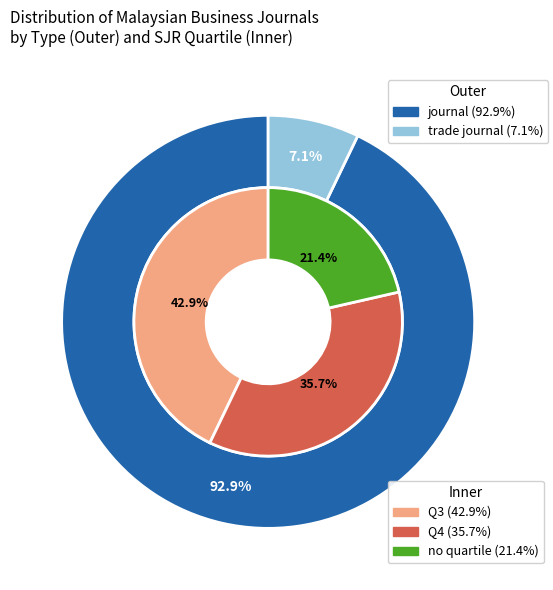

Which category has the biggest portion of the pie?

journal